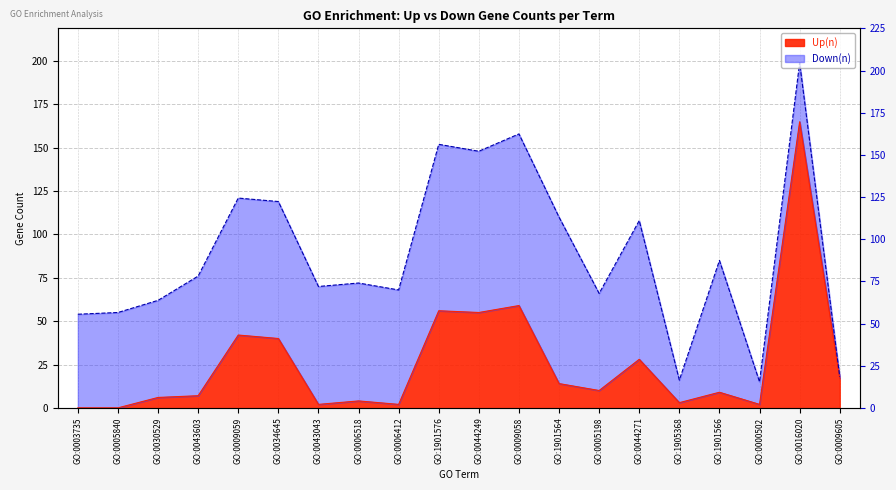

Between GO:0030529 and GO:1901566, which is larger?

GO:1901566